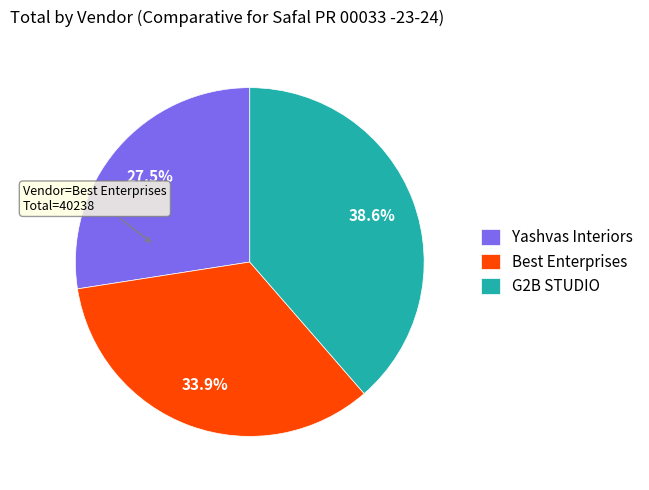

To the nearest percent, what is the difference between the Best Enterprises and Yashvas Interiors slice percentages?

6%